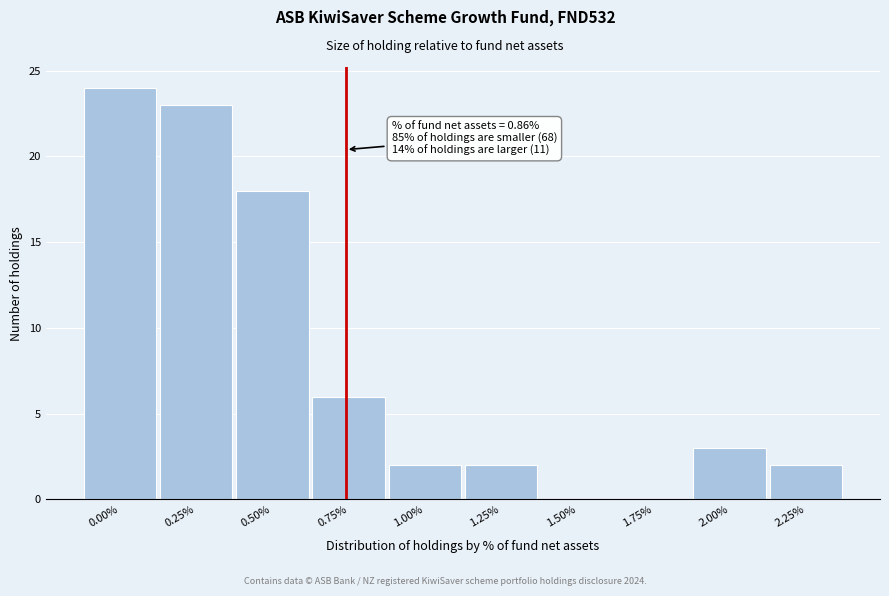

Reading right to left, list all the values displayed in this chart.

2.25%=2	2.00%=3	1.75%=0	1.50%=0	1.25%=2	1.00%=2	0.75%=6	0.50%=18	0.25%=23	0.00%=24